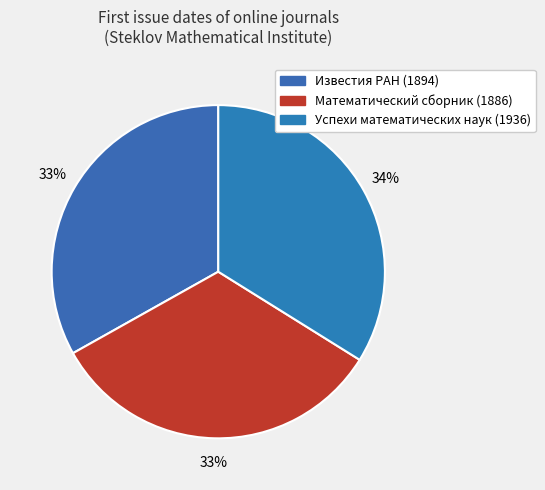

To the nearest percent, what is the combined percentage of Математический сборник (1886) and Успехи математических наук (1936)?

67%